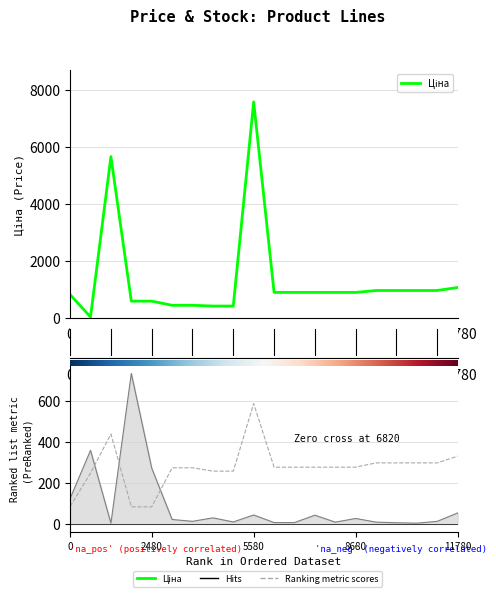

What is the difference between the maximum and minimum values in the Ціна series?

7564.5